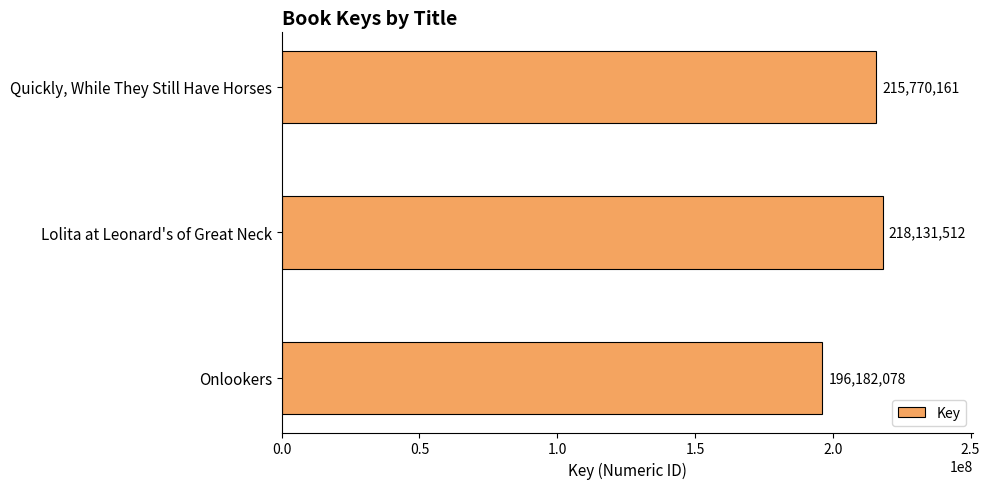

How many bars are there in total?

3